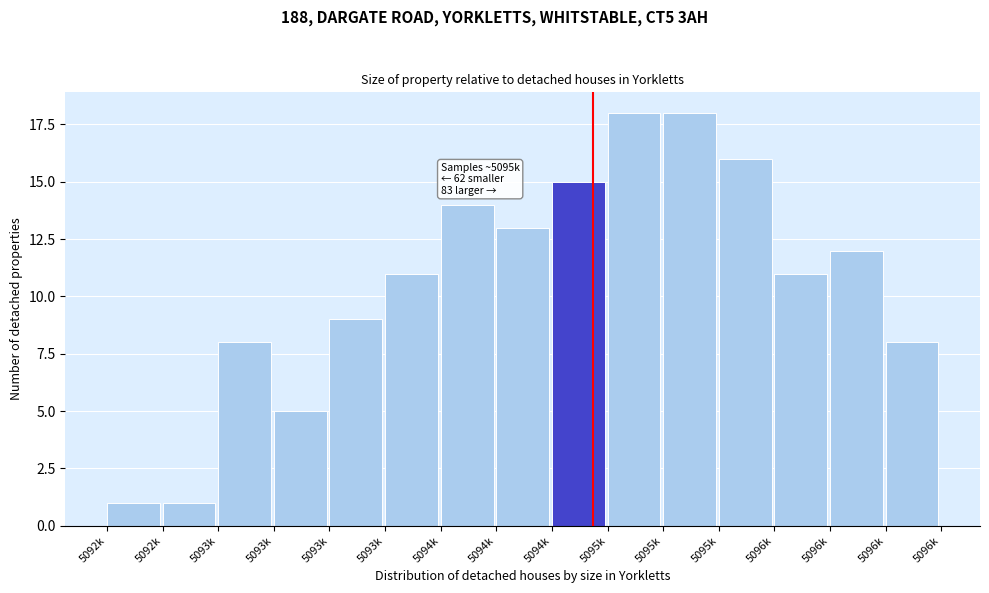

Are the bars horizontal?

No